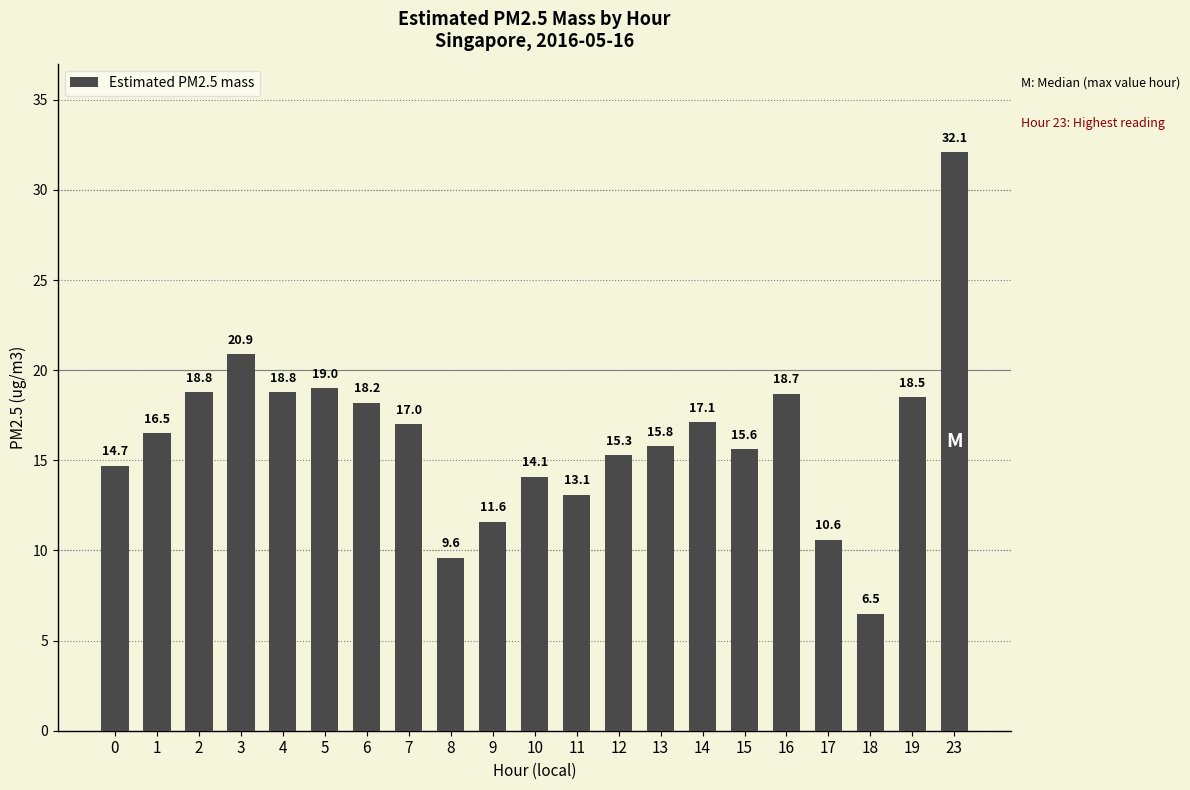

True or false: the data shows 17.1 at 14.

True